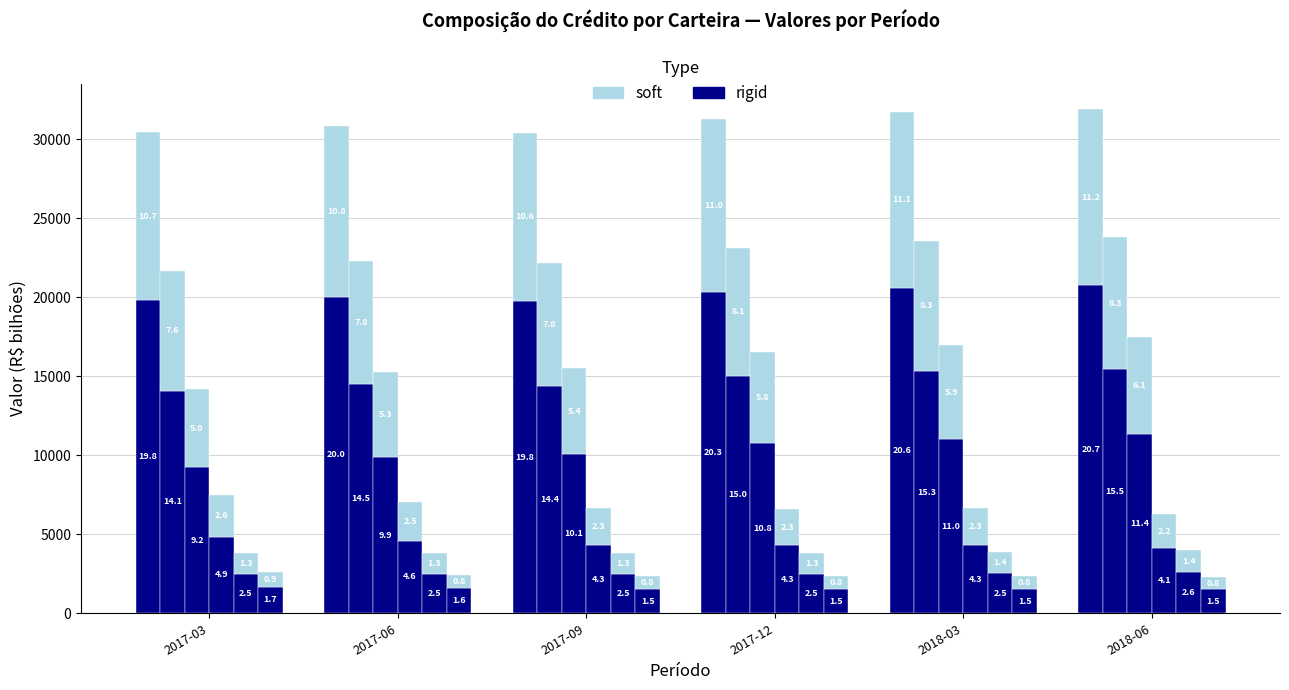

What is the label of the 2nd bar from the right?

2018-03